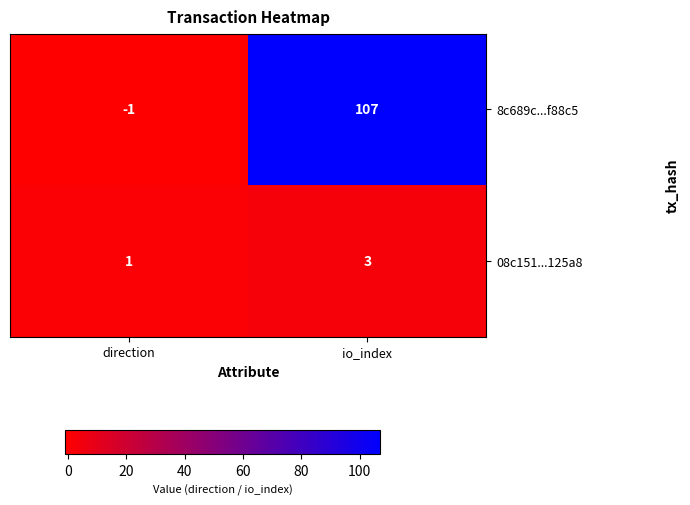

What is the spread (max minus min) of values at io_index?

104